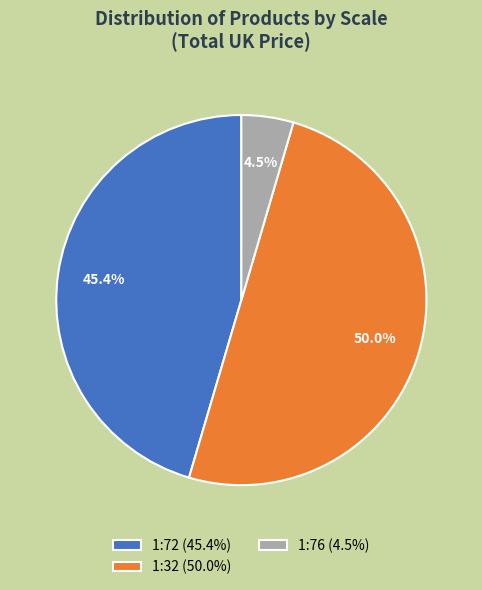

How many slices are in this pie chart?

3